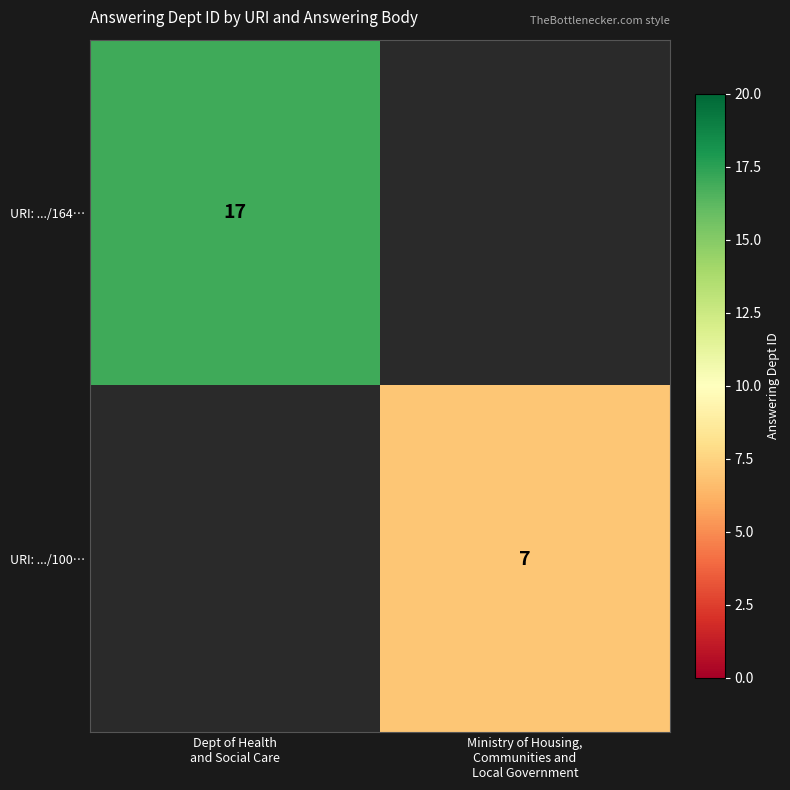

Which category has the highest value across all series?

Dept of Health
and Social Care